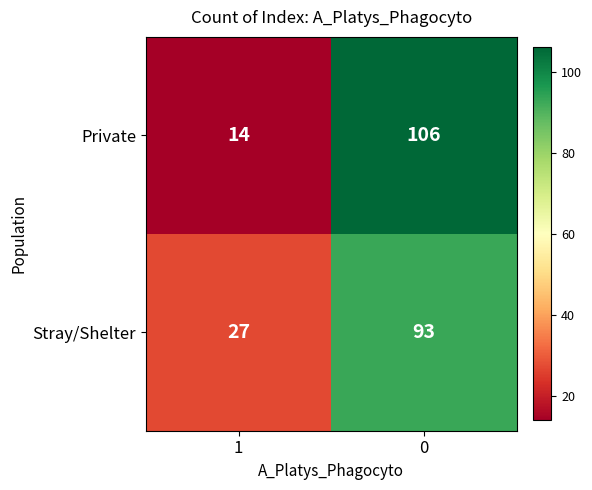

What is the difference between the Private values at 0 and 1?

92